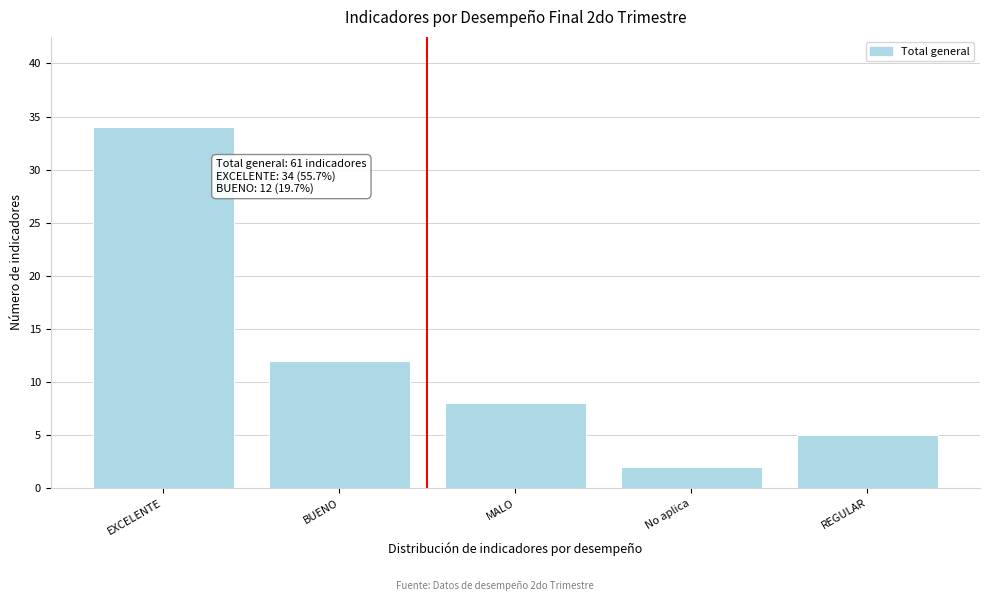

Reading left to right, list all the values displayed in this chart.

EXCELENTE=34	BUENO=12	MALO=8	No aplica=2	REGULAR=5